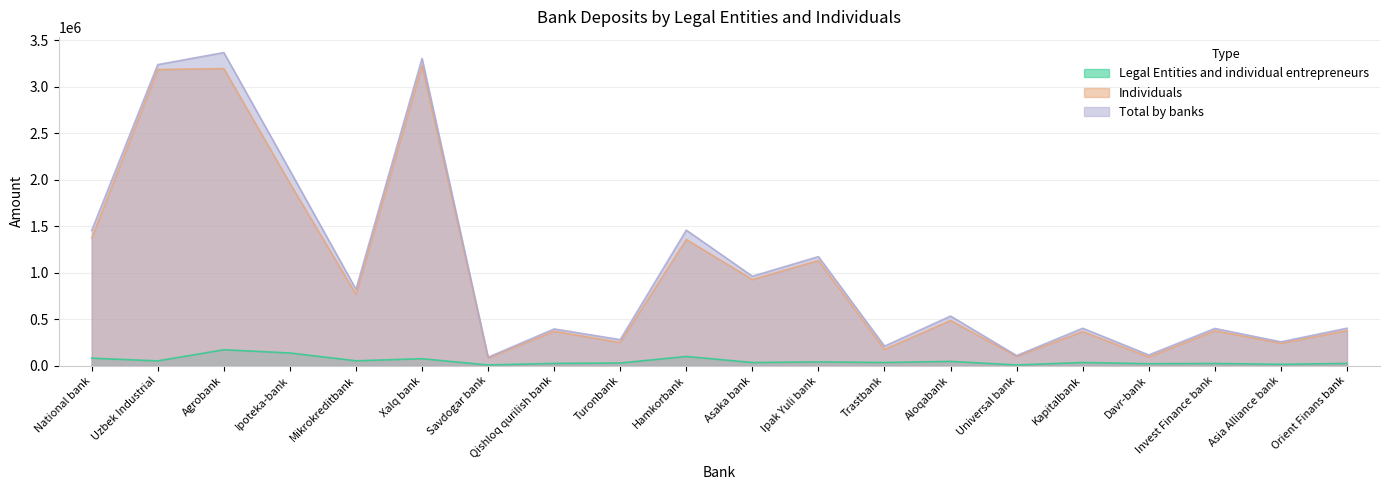

How many distinct data groups are displayed?

3